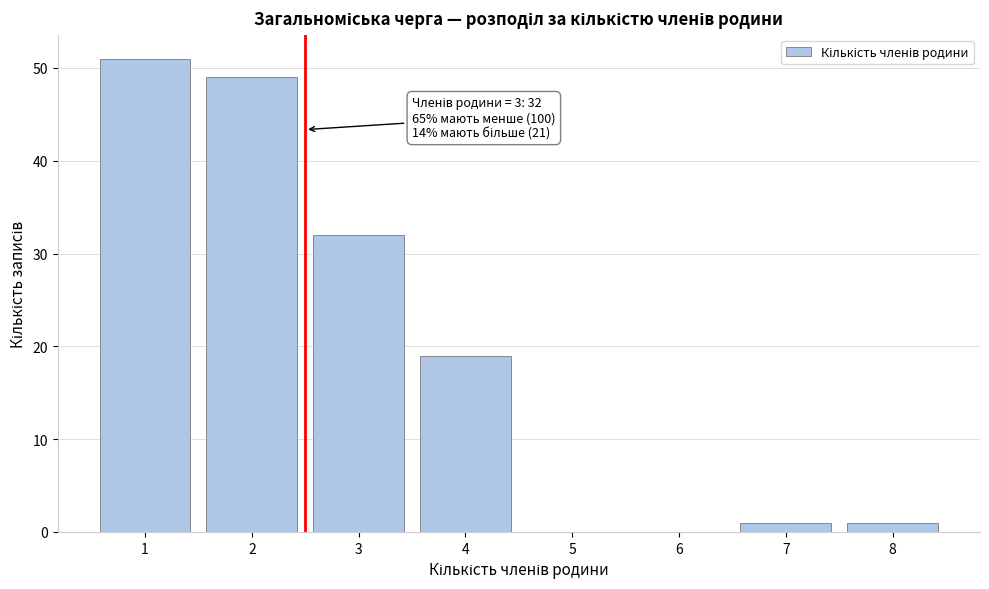

Reading left to right, transcribe all the data shown in this chart.

1=51	2=49	3=32	4=19	5=0	6=0	7=1	8=1